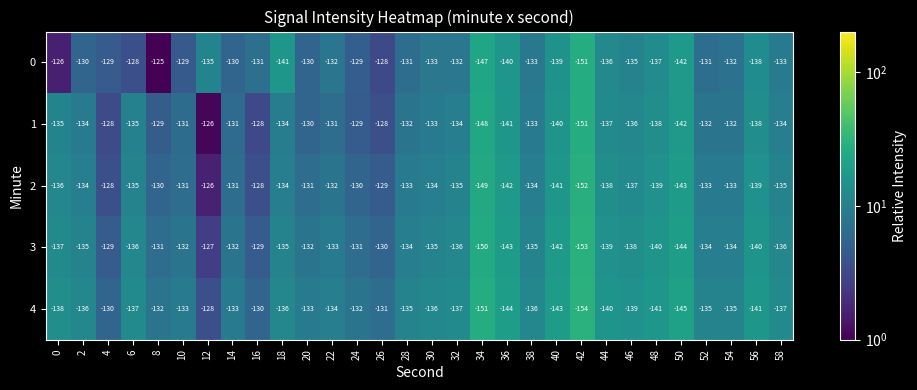

True or false: 2 has a value of -69 at 26.

False